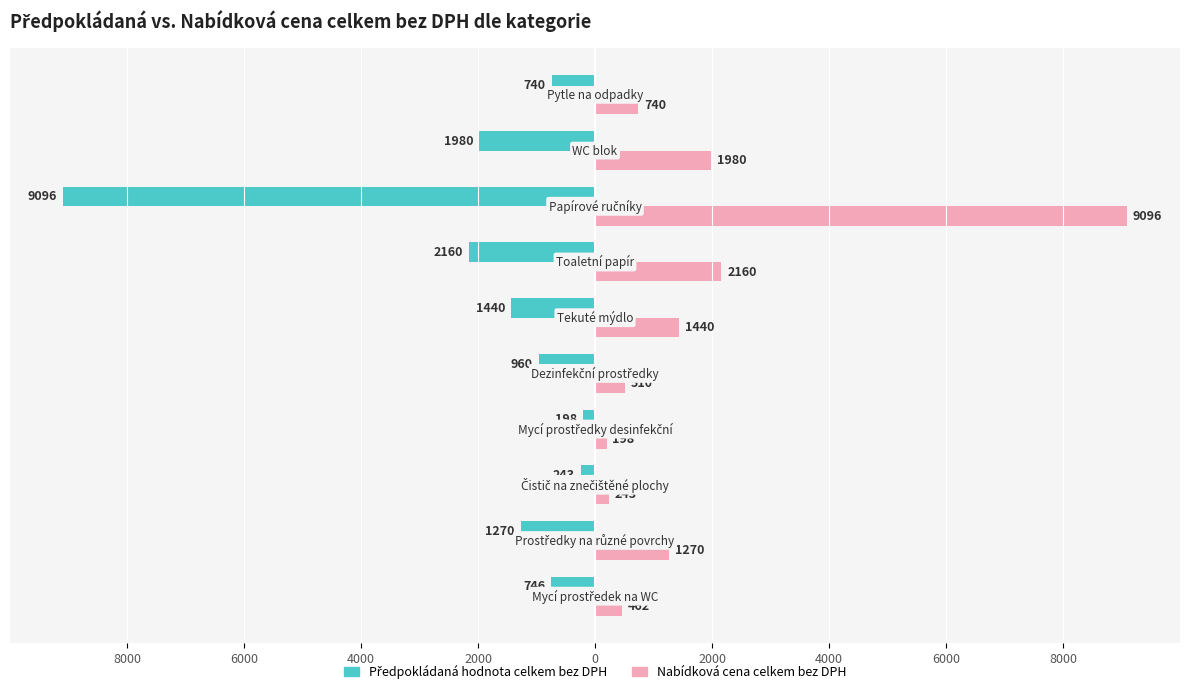

Reading left to right, what are all the values shown in this chart?

Předpokládaná hodnota celkem bez DPH: -745.6	-1270.0	-243.0	-198.0	-960.0	-1440.0	-2160.0	-9096.0	-1980.0	-740.0
Nabídková cena celkem bez DPH: 461.8	1270.0	243.0	198.0	510.0	1440.0	2160.0	9096.0	1980.0	740.0